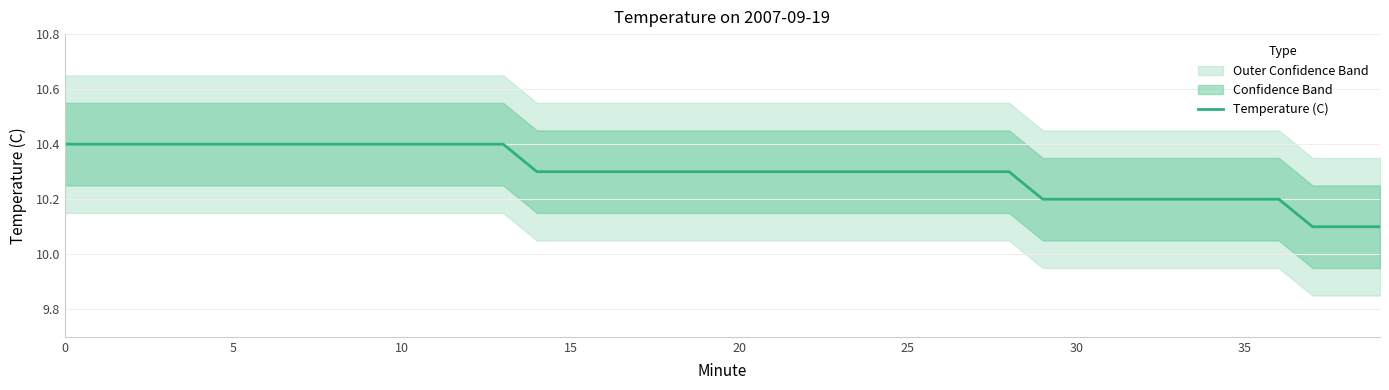

What is the highest value of the Temperature (C) series?

10.4